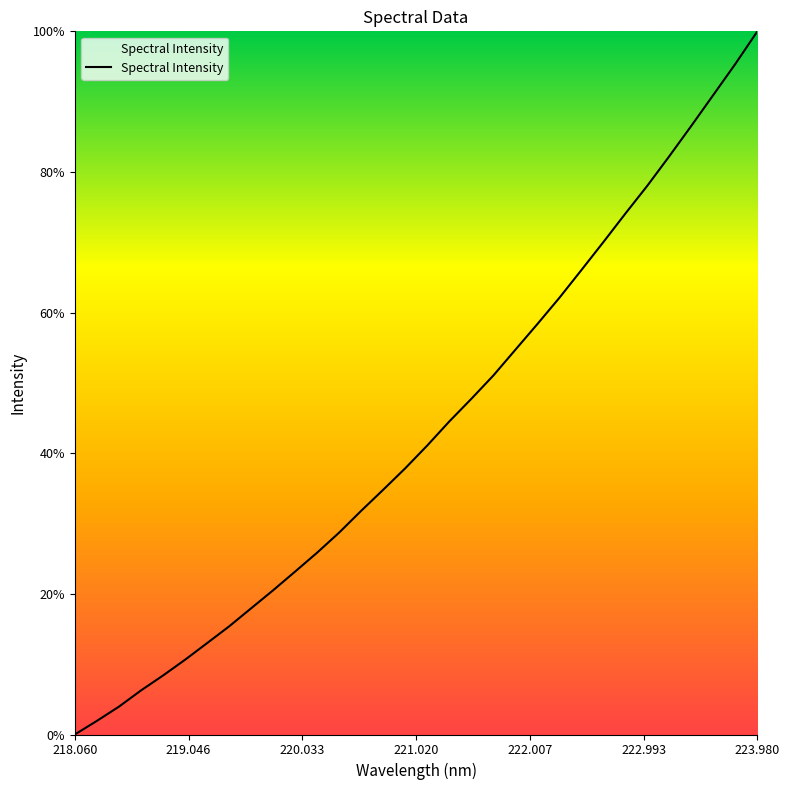

What is the difference between the maximum and minimum values?

100.0